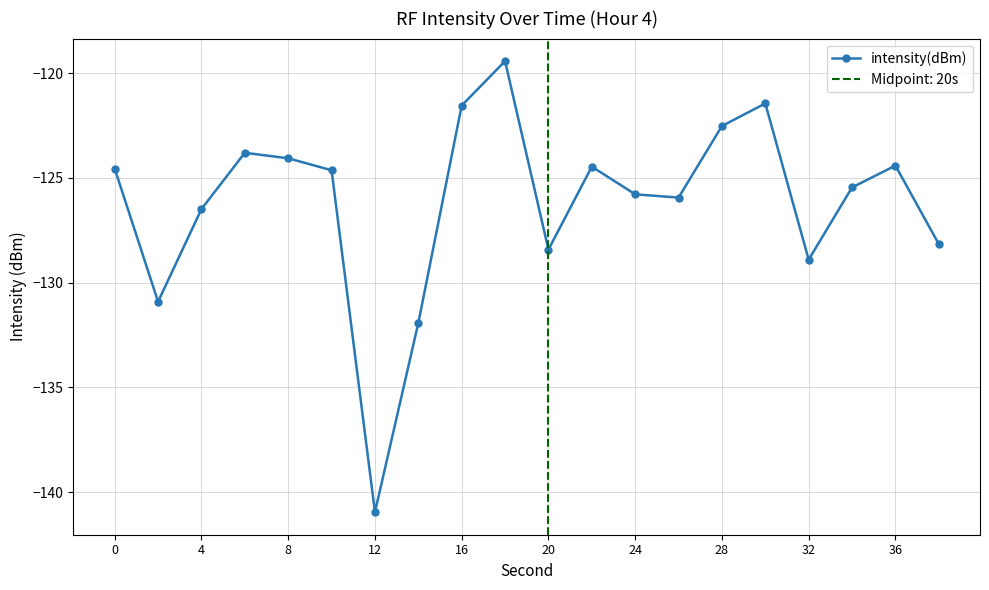

How many series are shown in this chart?

1